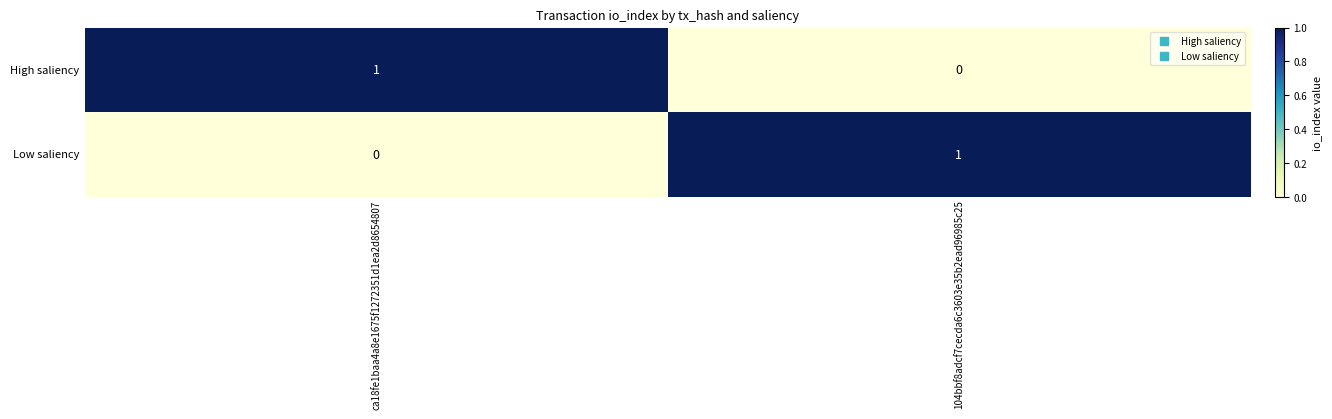

How many distinct data groups are displayed?

2